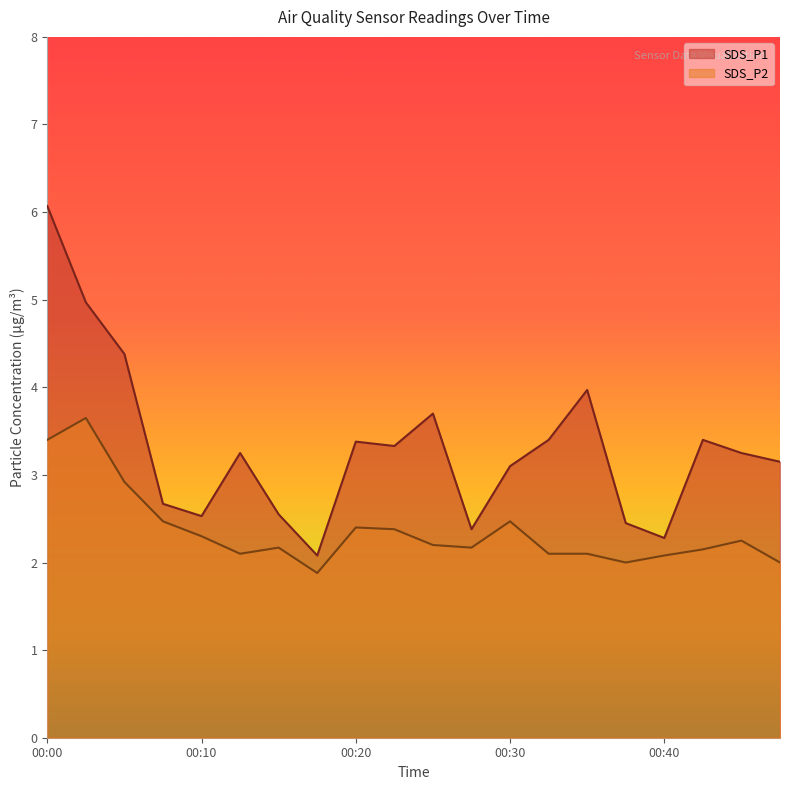

True or false: SDS_P2 and SDS_P1 cross at least once.

False